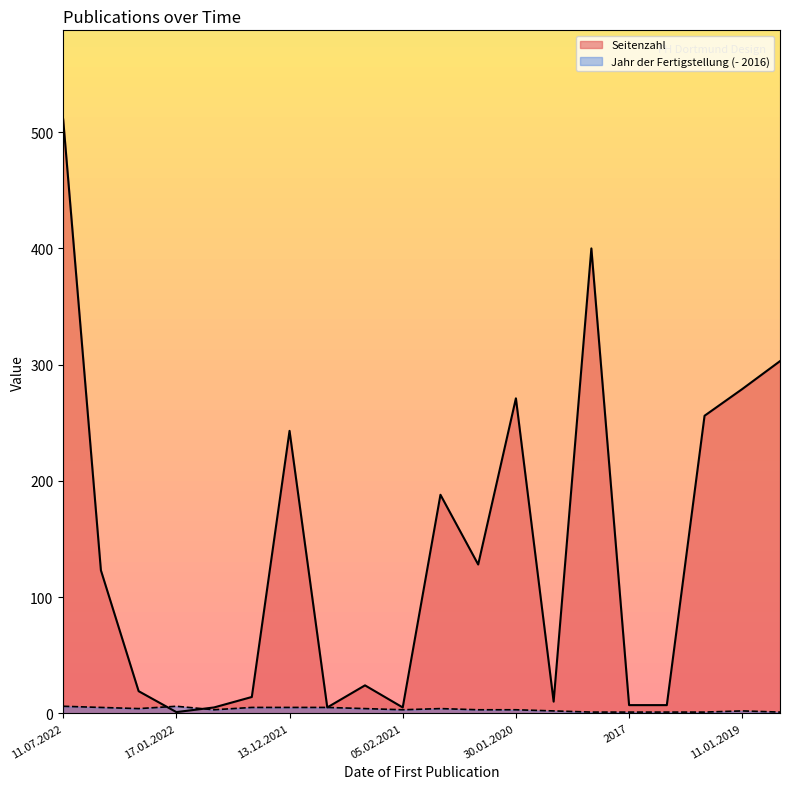

At which category does the chart reach its peak across all series?

11.07.2022